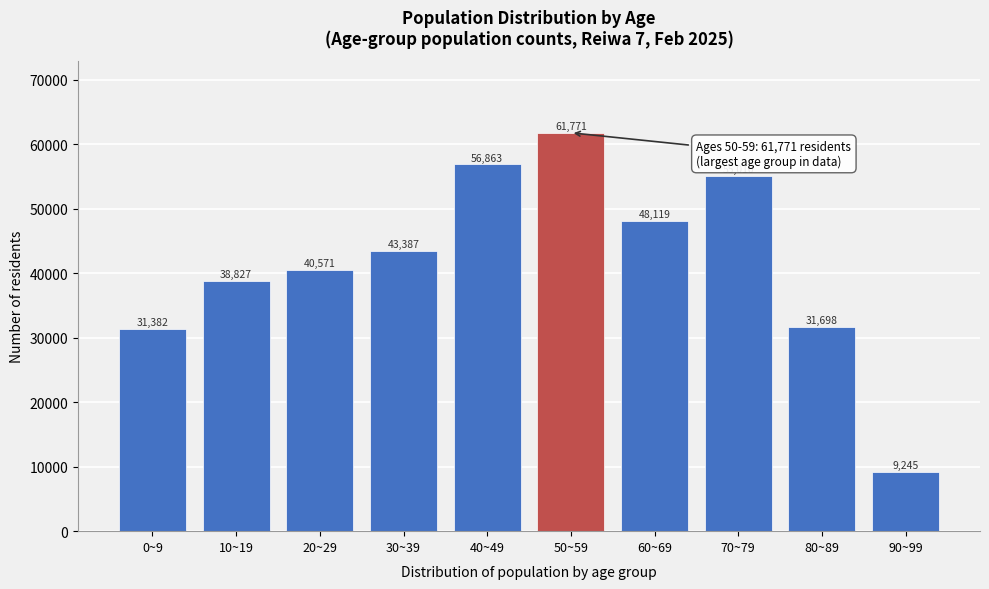

Reading left to right, extract all data points from this chart.

0~9=31382	10~19=38827	20~29=40571	30~39=43387	40~49=56863	50~59=61771	60~69=48119	70~79=55010	80~89=31698	90~99=9245